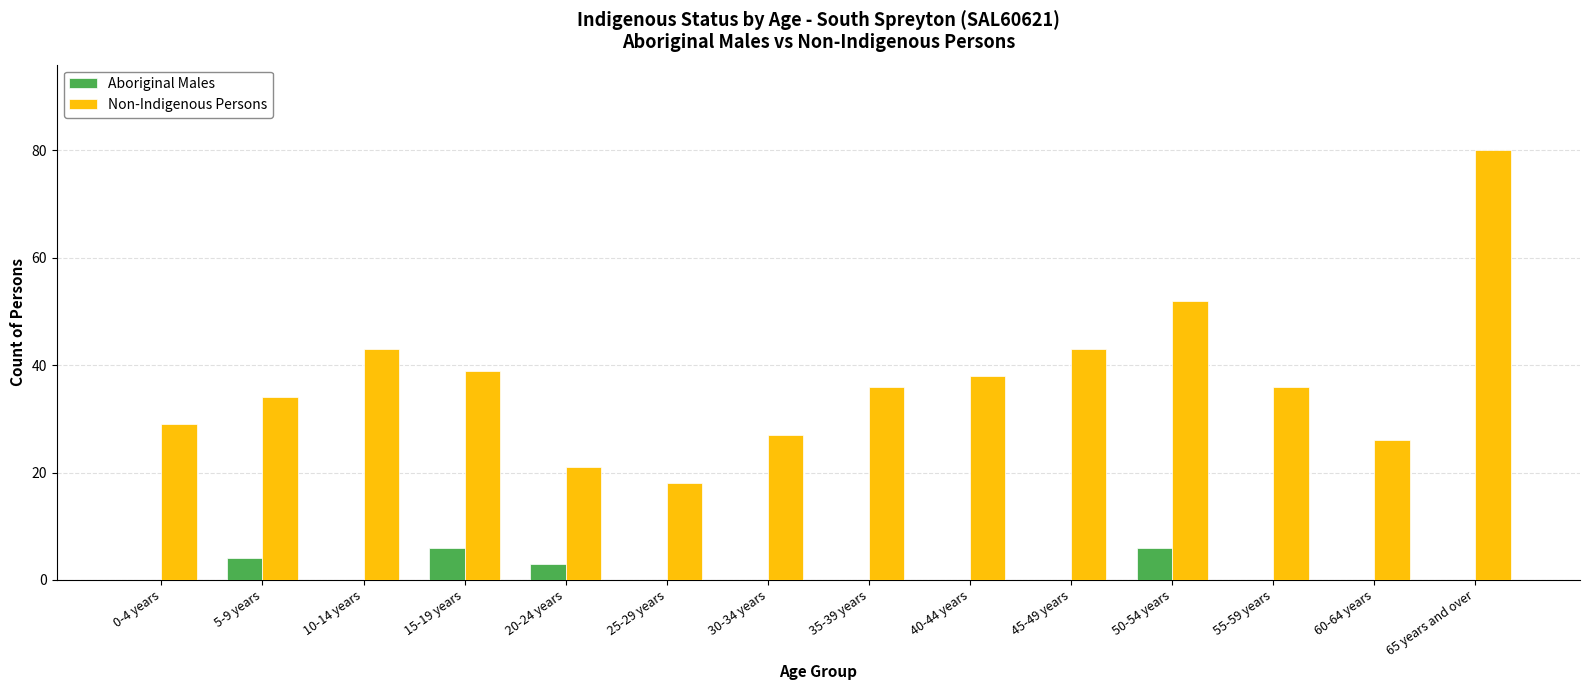

True or false: Aboriginal Males has a value of 3 at 45-49 years.

False